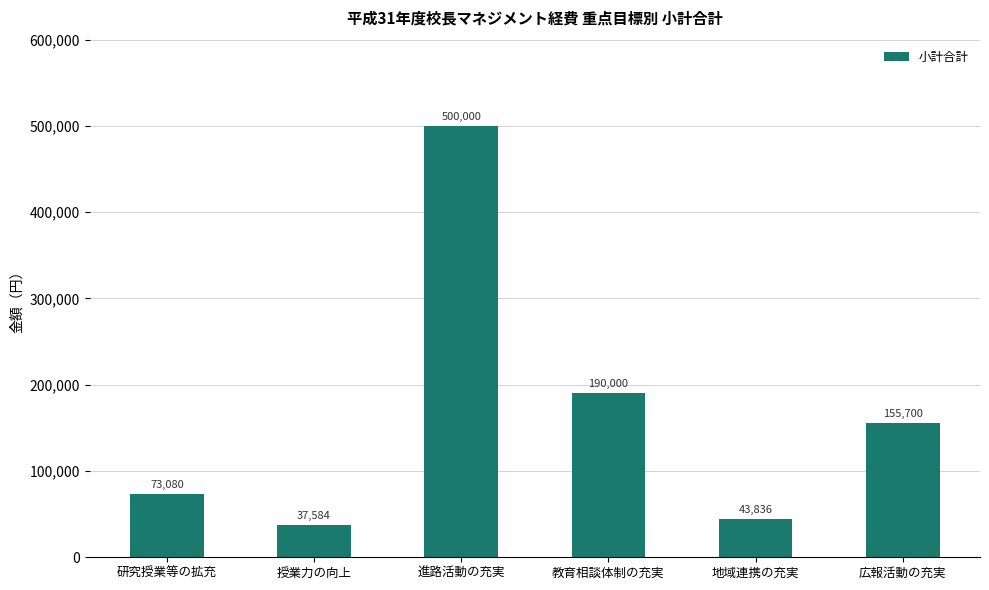

Reading right to left, what are all the values shown in this chart?

広報活動の充実=155700	地域連携の充実=43836	教育相談体制の充実=190000	進路活動の充実=500000	授業力の向上=37584	研究授業等の拡充=73080